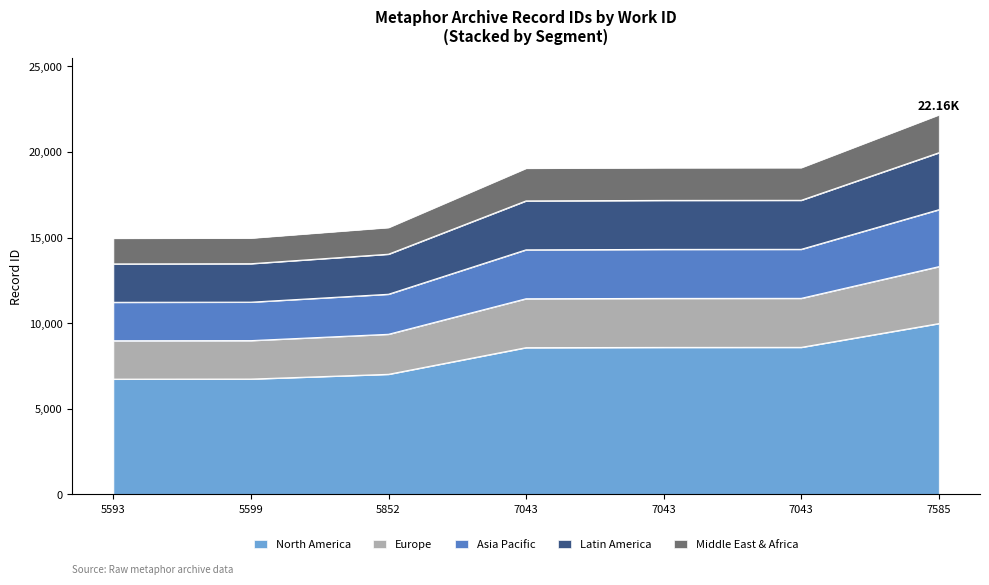

Rank the categories by value from lowest to highest.

5593, 5599, 5852, 7043, 7043, 7043, 7585